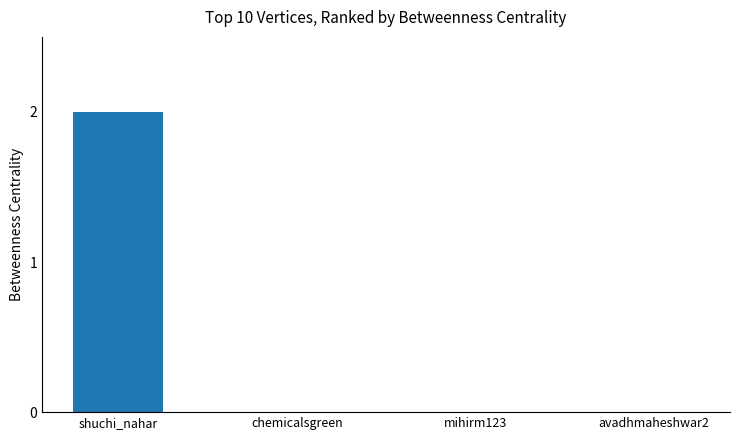

Between shuchi_nahar and avadhmaheshwar2, which is larger?

shuchi_nahar